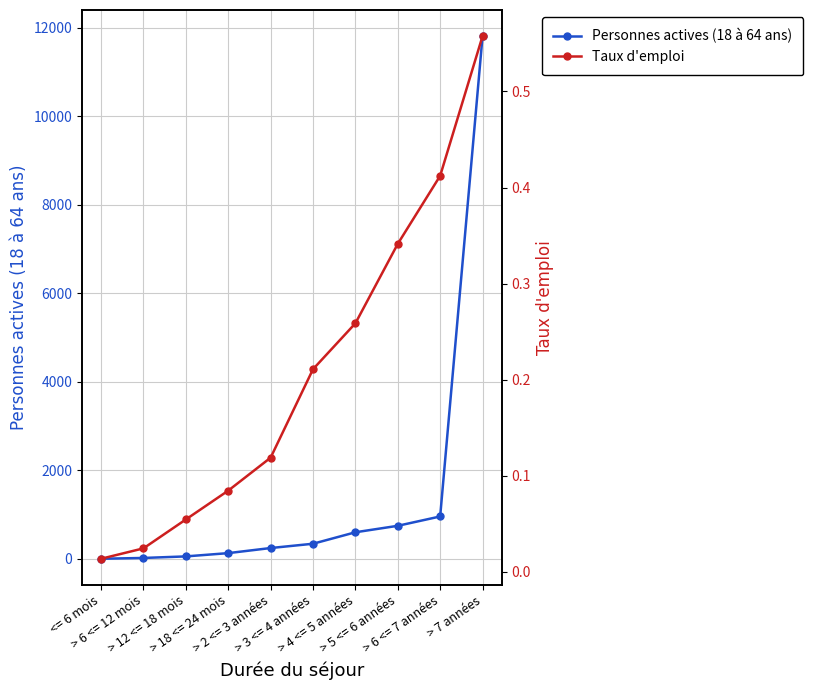

What is the difference between the second highest and minimum values in the Personnes actives (18 à 64 ans) series?

955